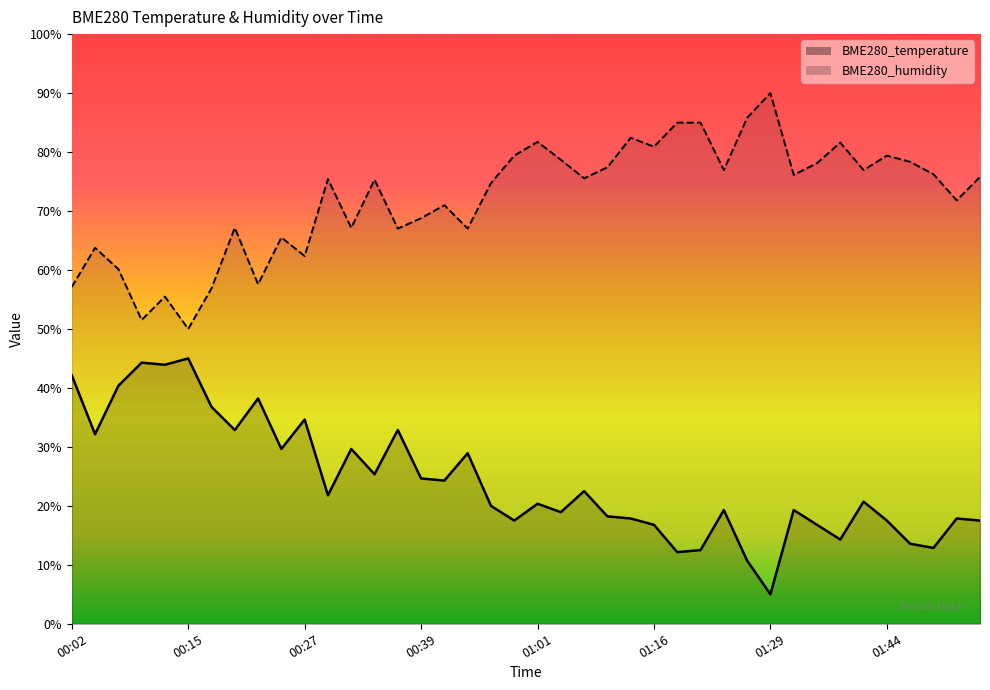

How many lines are shown in the chart?

2